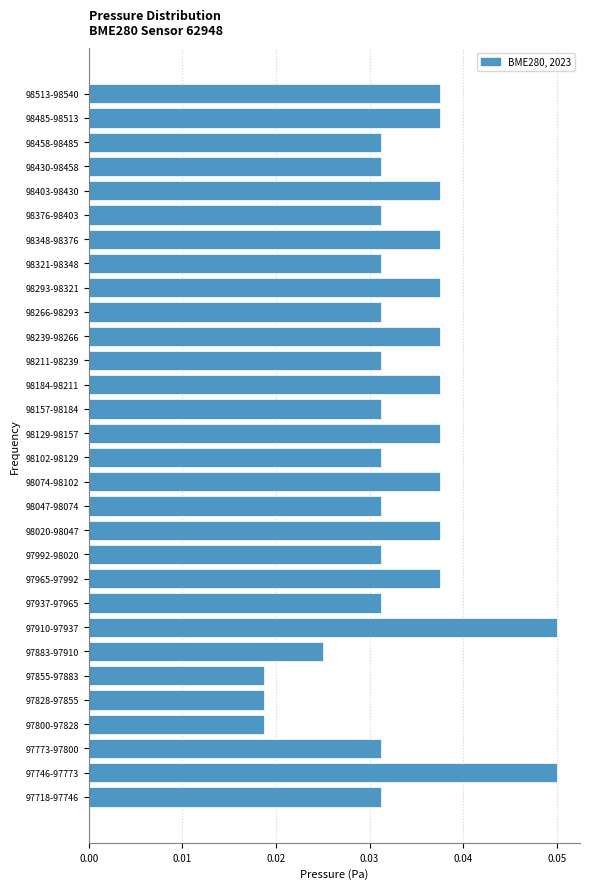

What is the sum of all values?

1.0